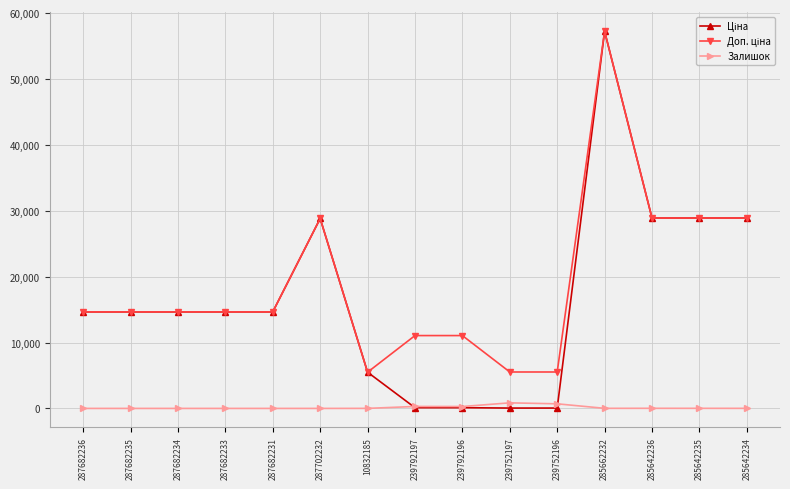

What is the label of the 11th point from the left?

239752196